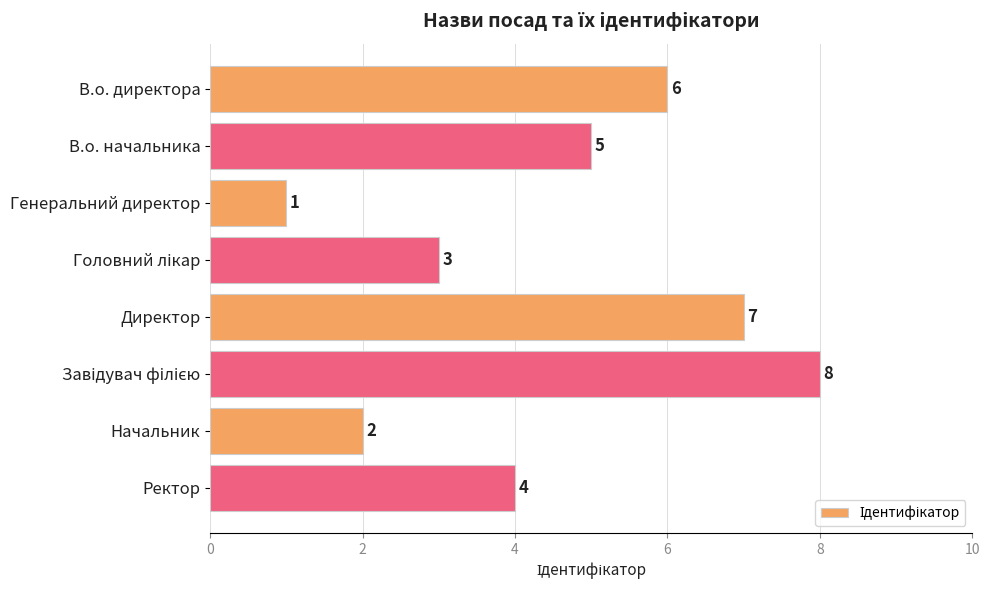

What is the greatest value displayed?

8